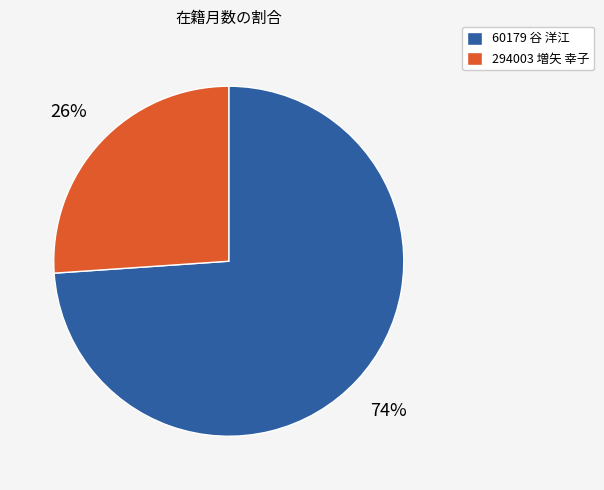

To the nearest percent, what is the difference between the 294003 増矢 幸子 and 60179 谷 洋江 slice percentages?

48%